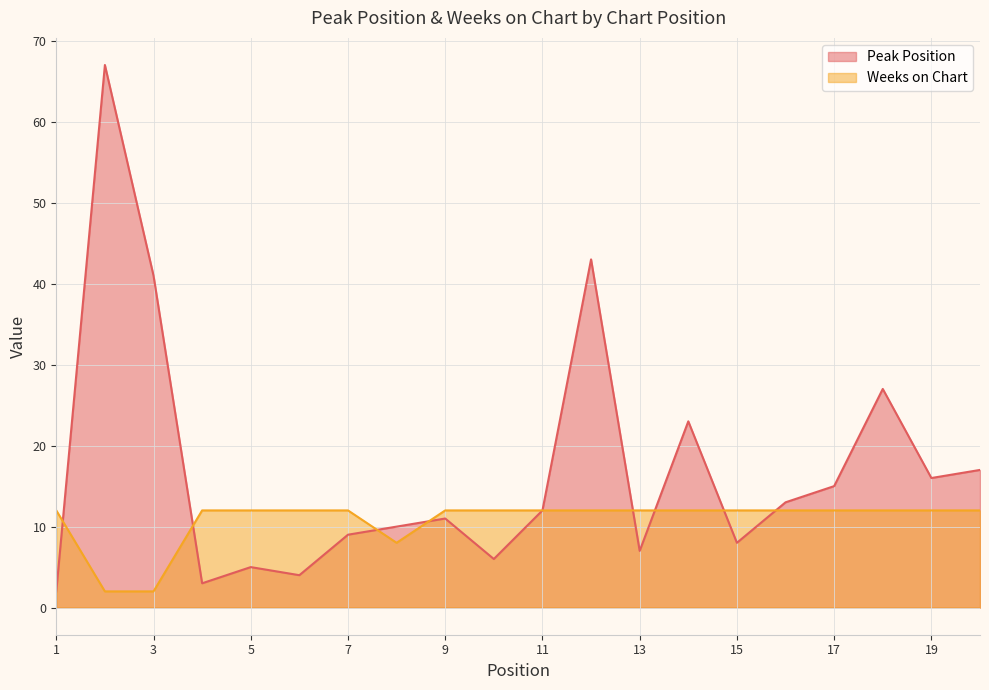

Rank the series by their maximum value, from highest to lowest.

Peak Position, Weeks on Chart